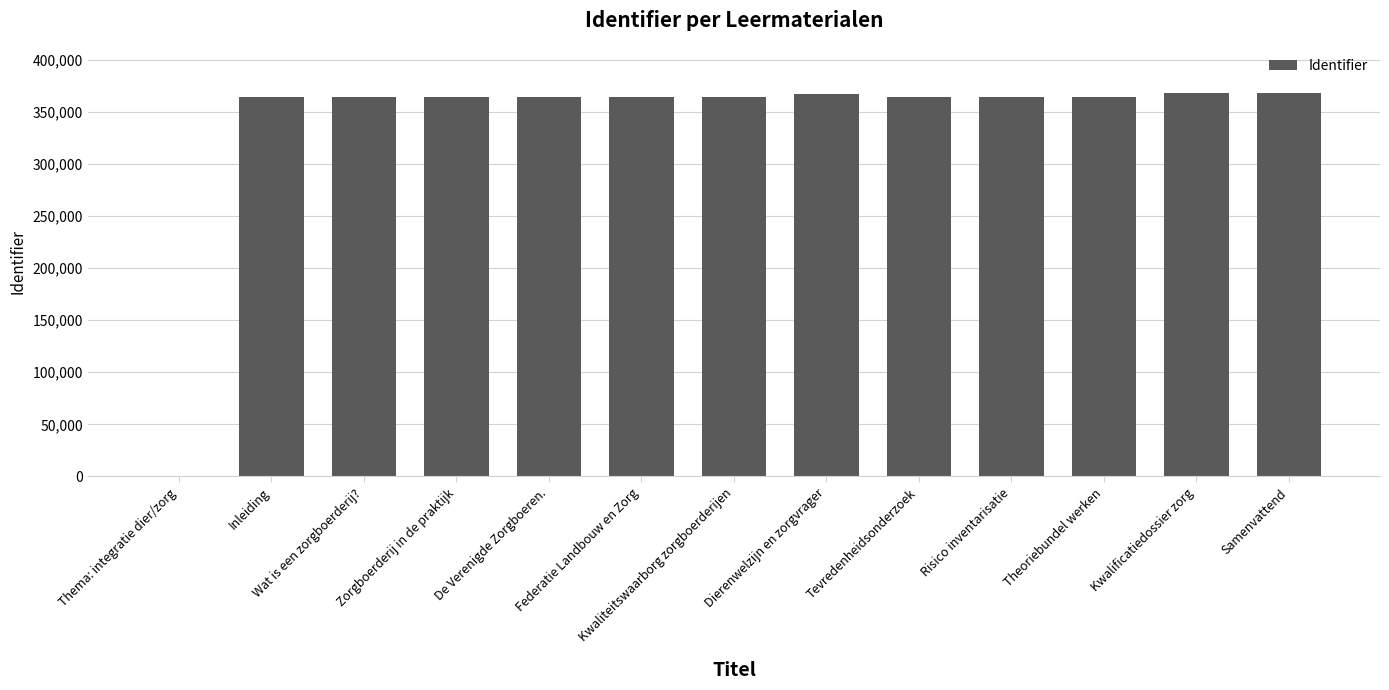

What is the sum of the values at De Verenigde Zorgboeren. and Kwalificatiedossier zorg?

731976